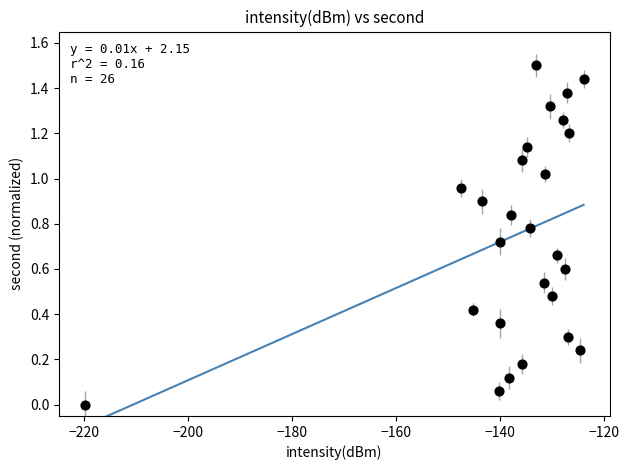

What is the range of Y values (max minus min)?

1.5